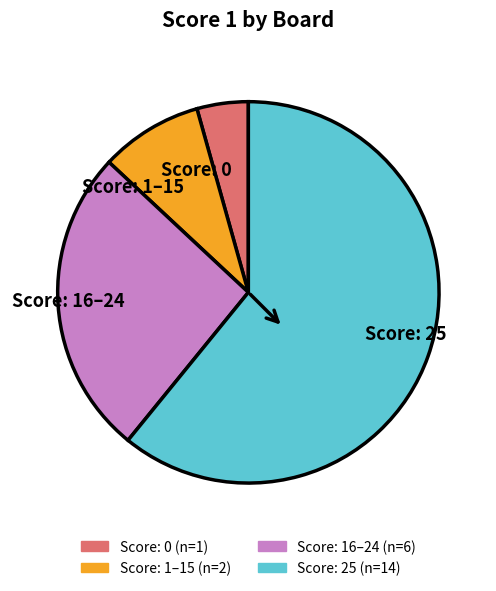

Is there any slice that represents more than half of the pie?

Yes